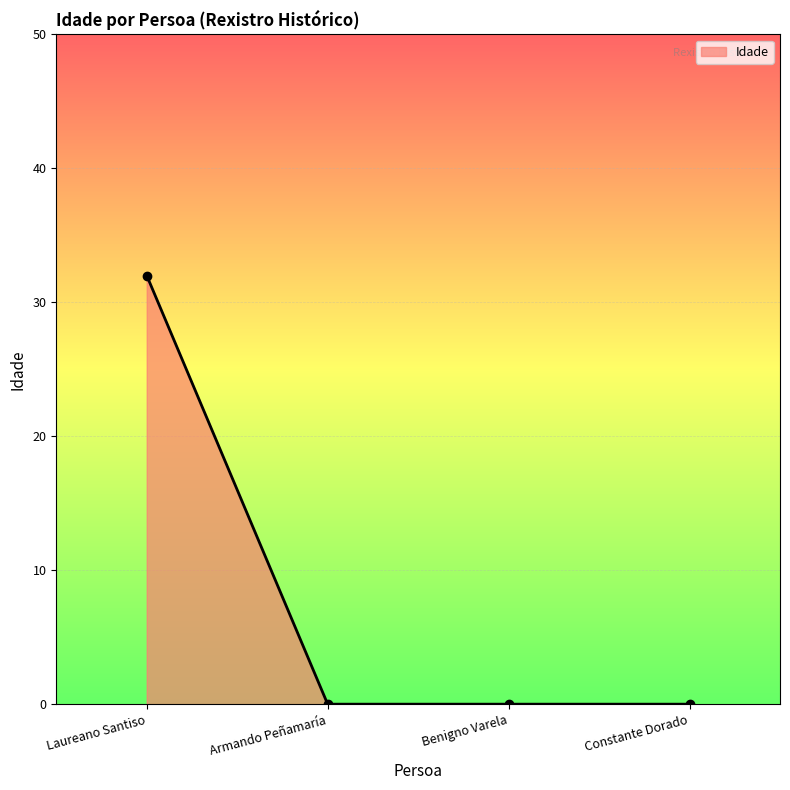

What position from the right is Benigno Varela?

2